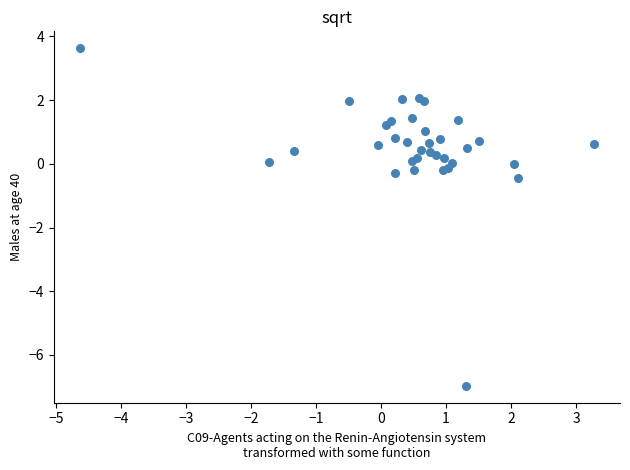

What Y value in the scatter plot is closest to -1?

-0.5